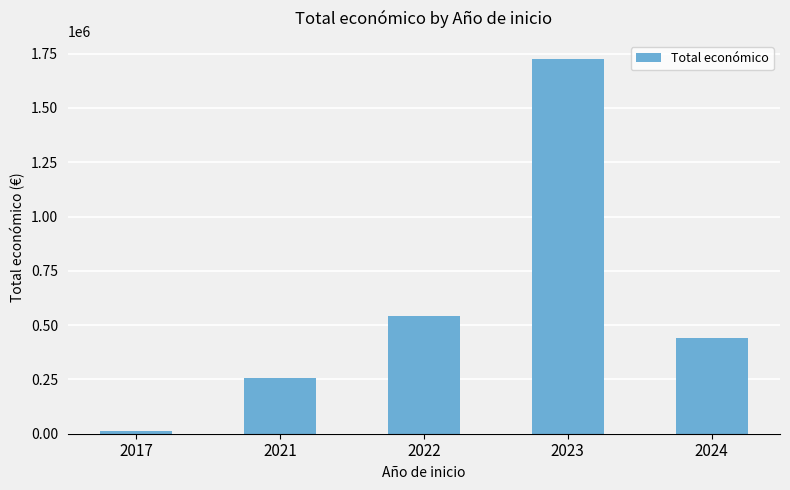

At which label does the data first exceed 442495?

2022